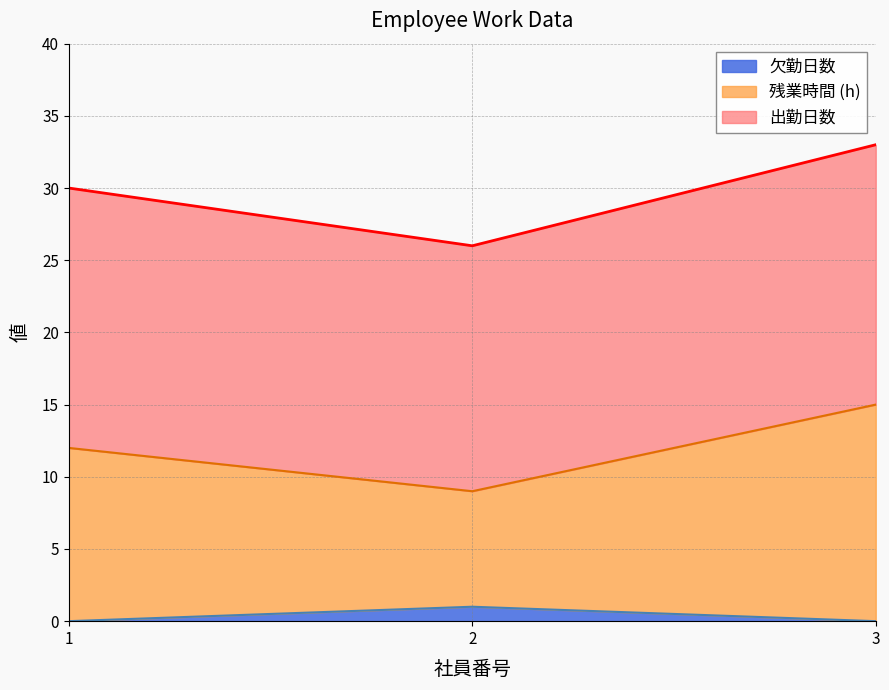

Does the chart have visible grid lines?

Yes